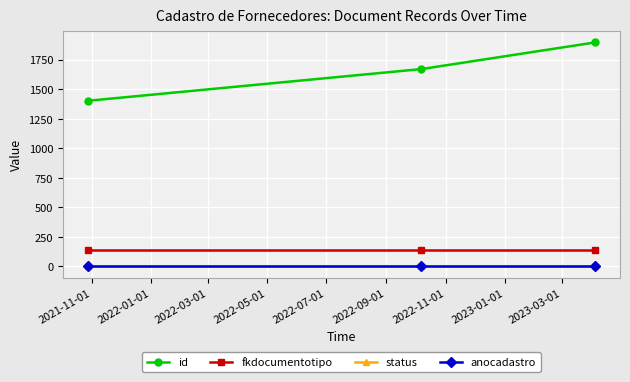

Reading left to right, transcribe all the data shown in this chart.

id: 1402	1670	1895
fkdocumentotipo: 137	137	137
status: 1	1	1
anocadastro: 0	0	0